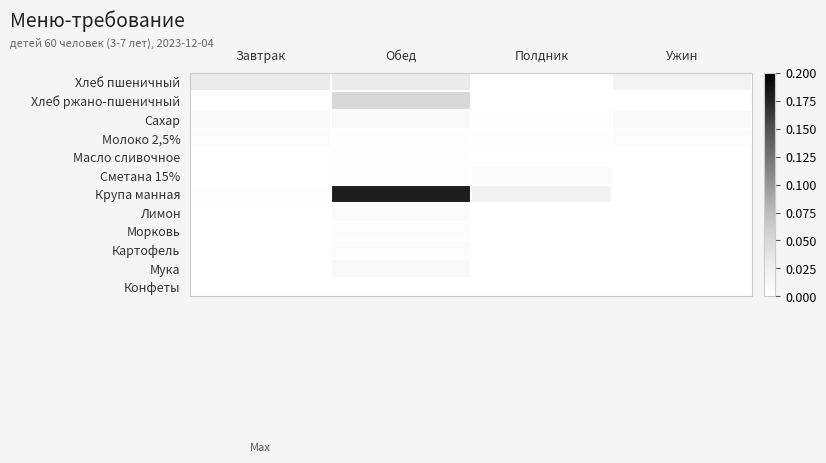

Reading left to right, transcribe all the data shown in this chart.

Хлеб пшеничный: Завтрак=0.0	Обед=0.0	Полдник=0.0	Ужин=0.0
Хлеб ржано-пшеничный: Завтрак=0.0	Обед=0.1	Полдник=0.0	Ужин=0.0
Сахар: Завтрак=0.0	Обед=0.0	Полдник=0.0	Ужин=0.0
Молоко 2,5%: Завтрак=0.0	Обед=0.0	Полдник=0.0	Ужин=0.0
Масло сливочное: Завтрак=0.0	Обед=0.0	Полдник=0.0	Ужин=0.0
Сметана 15%: Завтрак=0.0	Обед=0.0	Полдник=0.0	Ужин=0.0
Крупа манная: Завтрак=0.0	Обед=0.2	Полдник=0.0	Ужин=0.0
Лимон: Завтрак=0.0	Обед=0.0	Полдник=0.0	Ужин=0.0
Морковь: Завтрак=0.0	Обед=0.0	Полдник=0.0	Ужин=0.0
Картофель: Завтрак=0.0	Обед=0.0	Полдник=0.0	Ужин=0.0
Мука: Завтрак=0.0	Обед=0.0	Полдник=0.0	Ужин=0.0
Конфеты: Завтрак=0.0	Обед=0.0	Полдник=0.0	Ужин=0.0